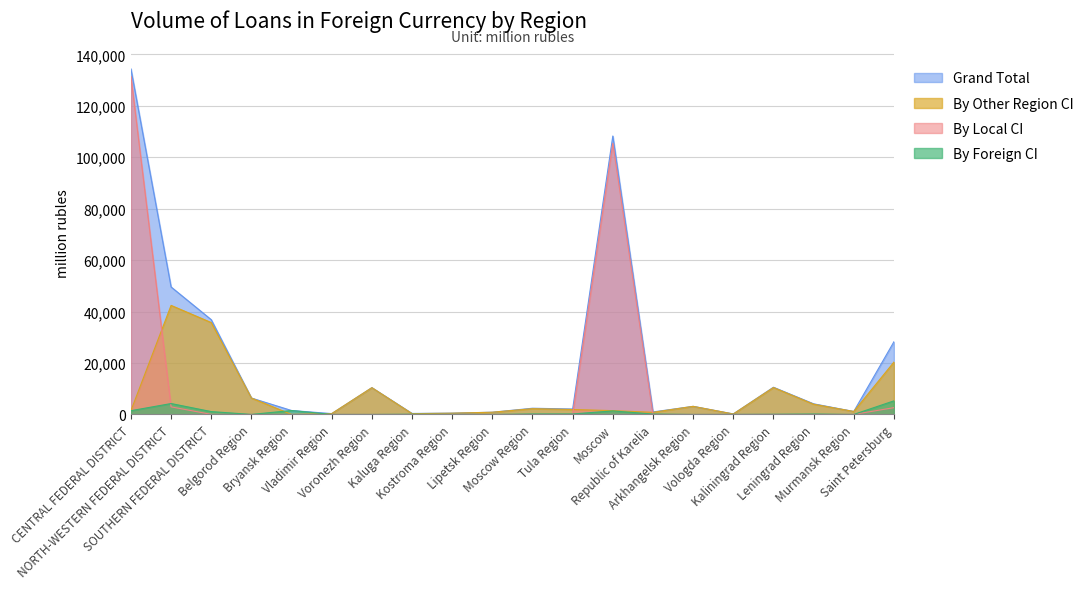

Rank the series by their average value, from highest to lowest.

Grand Total, By Local CI, By Other Region CI, By Foreign CI